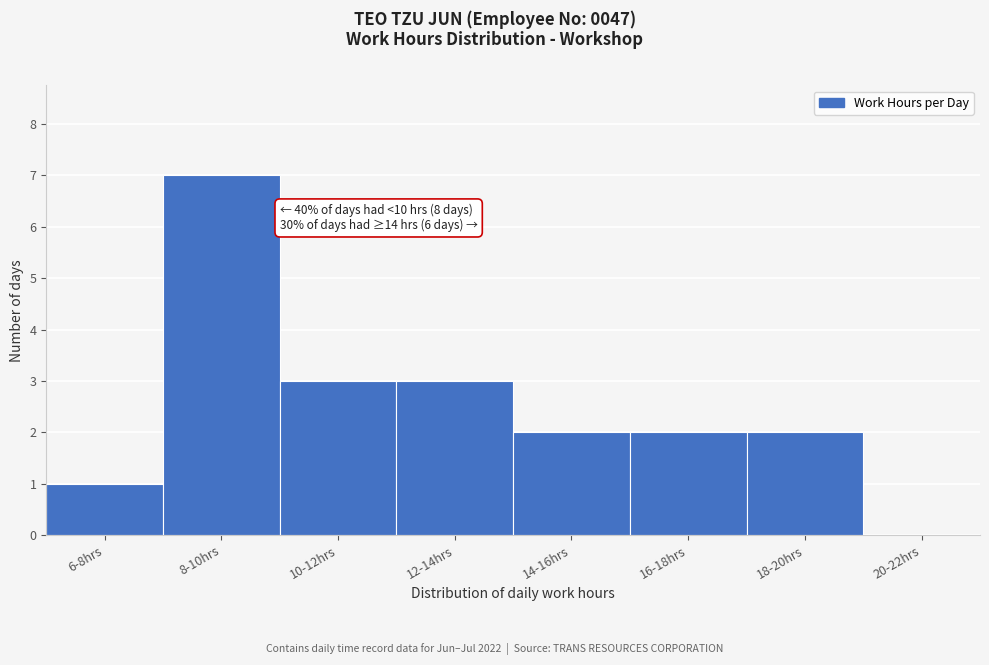

Reading left to right, list all the values displayed in this chart.

6-8hrs=1	8-10hrs=7	10-12hrs=3	12-14hrs=3	14-16hrs=2	16-18hrs=2	18-20hrs=2	20-22hrs=0